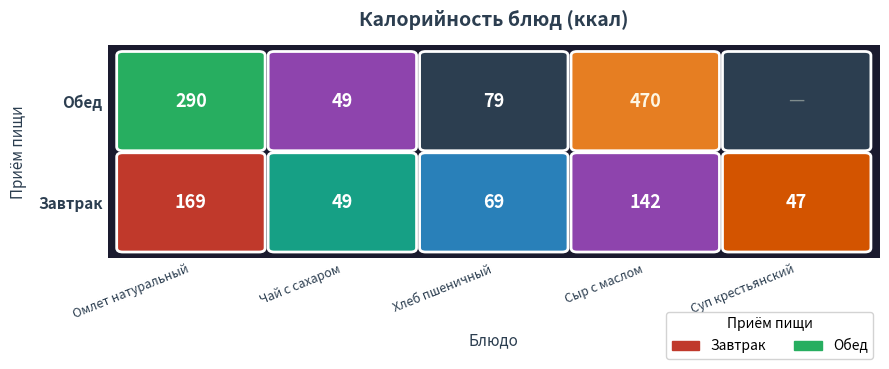

Which series has the largest total across all categories?

Обед